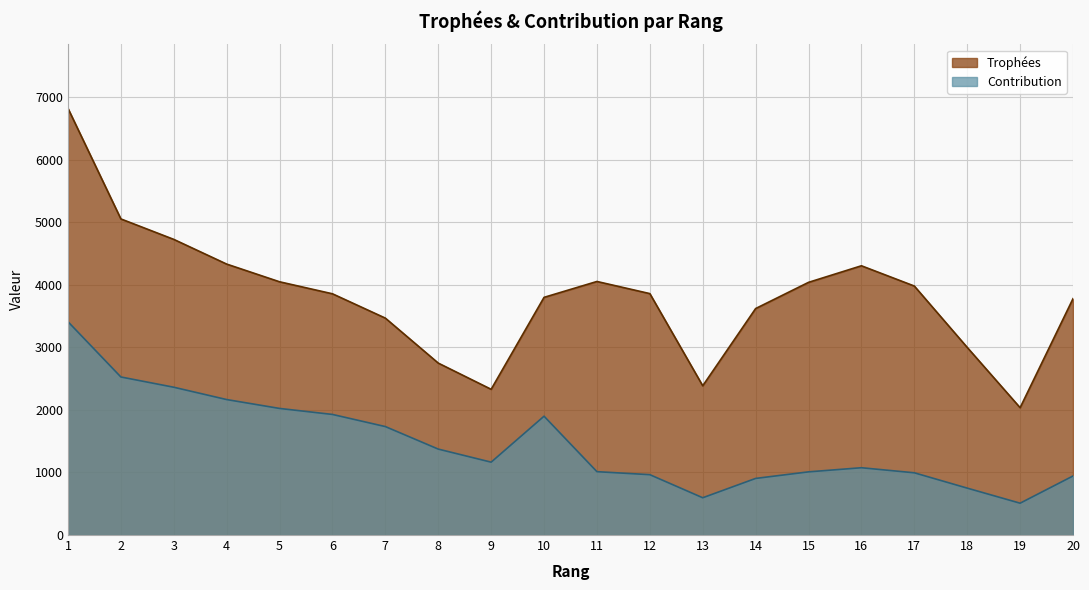

In Contribution, how many points are lower than both neighbors (excluding endpoints)?

3